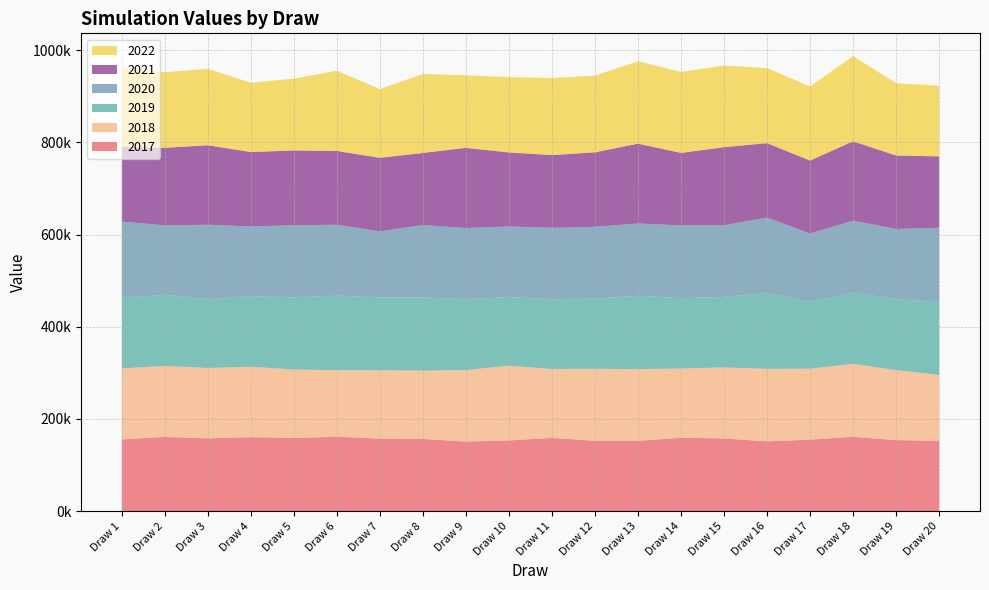

Reading left to right, transcribe all the data shown in this chart.

2017: Draw 1=155261.5	Draw 2=160758.5	Draw 3=157766.8	Draw 4=160386.8	Draw 5=158699.4	Draw 6=161227.7	Draw 7=157180.1	Draw 8=156401.7	Draw 9=150745.6	Draw 10=153117.4	Draw 11=158800.2	Draw 12=152292.6	Draw 13=152236.2	Draw 14=159062.9	Draw 15=157381.5	Draw 16=151240.6	Draw 17=154786.4	Draw 18=160976.9	Draw 19=153875.6	Draw 20=152250.2
2018: Draw 1=154176.6	Draw 2=154084.8	Draw 3=152607.7	Draw 4=152726.4	Draw 5=148237.2	Draw 6=144370.0	Draw 7=148152.0	Draw 8=148250.4	Draw 9=155214.0	Draw 10=162202.1	Draw 11=149438.0	Draw 12=156332.4	Draw 13=155785.3	Draw 14=150144.8	Draw 15=154259.9	Draw 16=157327.2	Draw 17=154094.8	Draw 18=158401.1	Draw 19=151903.8	Draw 20=143047.3
2019: Draw 1=153040.5	Draw 2=154357.0	Draw 3=149509.2	Draw 4=153216.5	Draw 5=156640.2	Draw 6=161757.3	Draw 7=158250.6	Draw 8=158830.3	Draw 9=153720.1	Draw 10=149147.9	Draw 11=151286.8	Draw 12=152311.5	Draw 13=159114.3	Draw 14=152788.5	Draw 15=152922.7	Draw 16=164889.0	Draw 17=145421.8	Draw 18=154506.6	Draw 19=154326.9	Draw 20=157734.3
2020: Draw 1=165748.1	Draw 2=150664.7	Draw 3=161306.1	Draw 4=151195.6	Draw 5=156654.9	Draw 6=153868.0	Draw 7=143372.5	Draw 8=157049.9	Draw 9=154486.2	Draw 10=153007.1	Draw 11=155034.7	Draw 12=155822.2	Draw 13=156849.6	Draw 14=157816.1	Draw 15=155613.5	Draw 16=163325.0	Draw 17=148039.5	Draw 18=156203.4	Draw 19=151893.1	Draw 20=161709.6
2021: Draw 1=162058.7	Draw 2=168314.8	Draw 3=172499.1	Draw 4=161418.1	Draw 5=162110.8	Draw 6=160116.5	Draw 7=159493.2	Draw 8=156414.7	Draw 9=173892.4	Draw 10=160639.8	Draw 11=157781.6	Draw 12=161576.5	Draw 13=173151.2	Draw 14=157255.8	Draw 15=169330.1	Draw 16=161452.5	Draw 17=158097.6	Draw 18=172191.7	Draw 19=159363.1	Draw 20=154875.8
2022: Draw 1=173492.8	Draw 2=163871.8	Draw 3=165664.7	Draw 4=150364.0	Draw 5=155740.7	Draw 6=174283.6	Draw 7=149070.8	Draw 8=171448.9	Draw 9=157301.3	Draw 10=163412.5	Draw 11=167181.1	Draw 12=166586.3	Draw 13=178783.6	Draw 14=175668.6	Draw 15=177097.4	Draw 16=162894.0	Draw 17=160781.7	Draw 18=184887.0	Draw 19=156873.3	Draw 20=153401.2